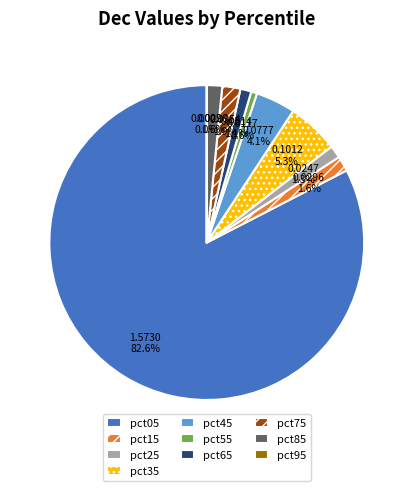

Which category has the biggest portion of the pie?

pct05